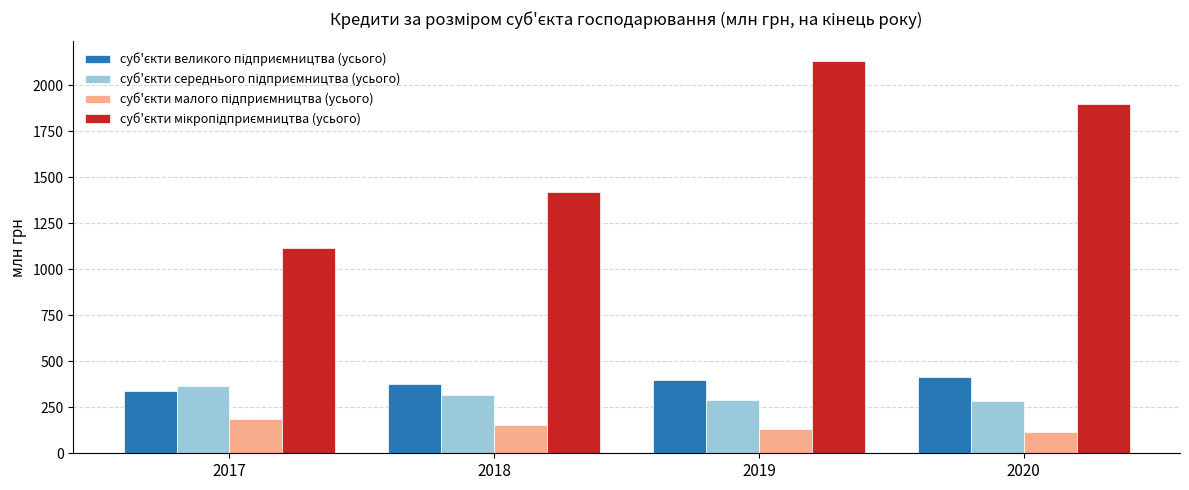

At how many categories does at least one series exceed 490?

4